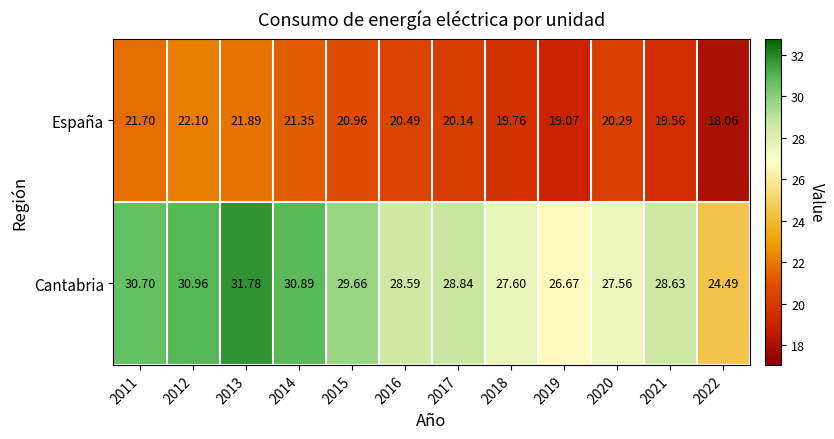

Which series has the largest total across all categories?

Cantabria